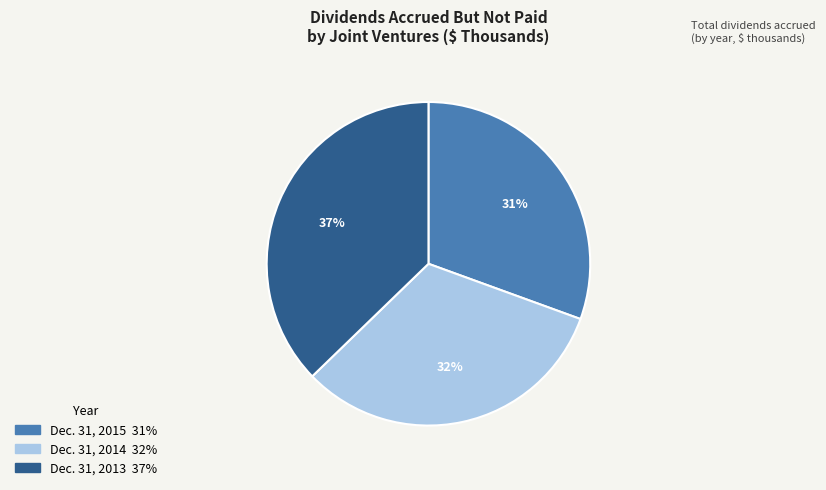

To the nearest percent, what is the combined percentage of Dec. 31, 2014 and Dec. 31, 2013?

69%